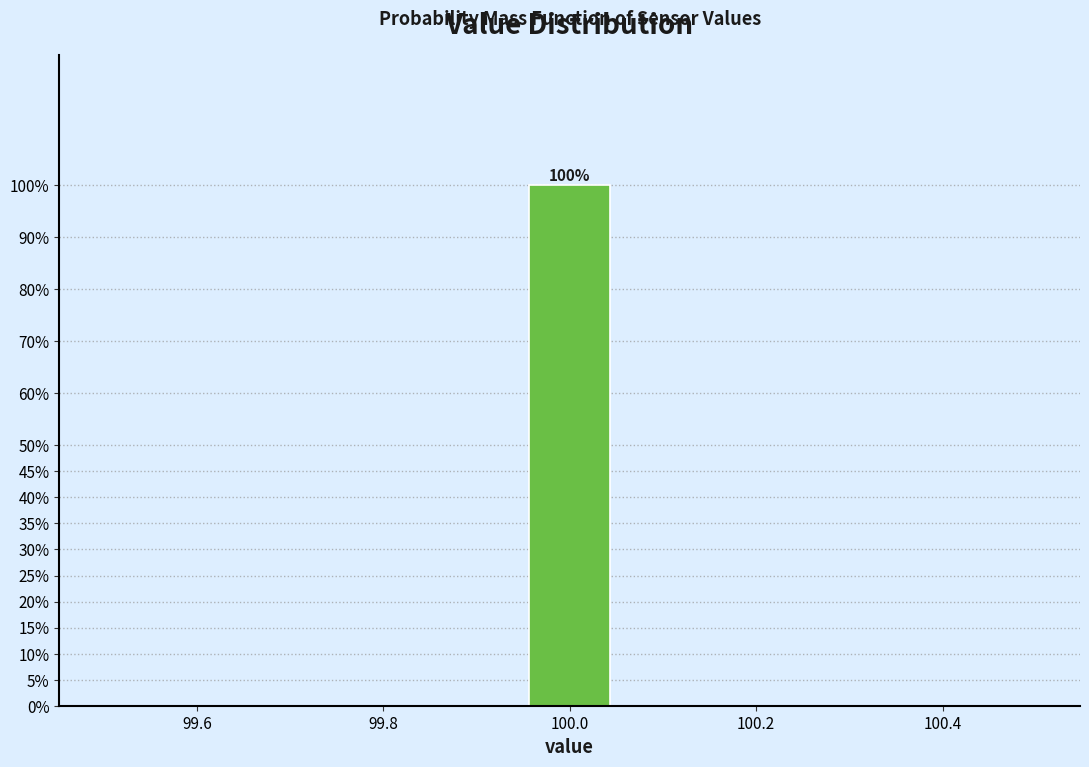

Which range on the x-axis has the tallest bar?

99.96 to 100.04